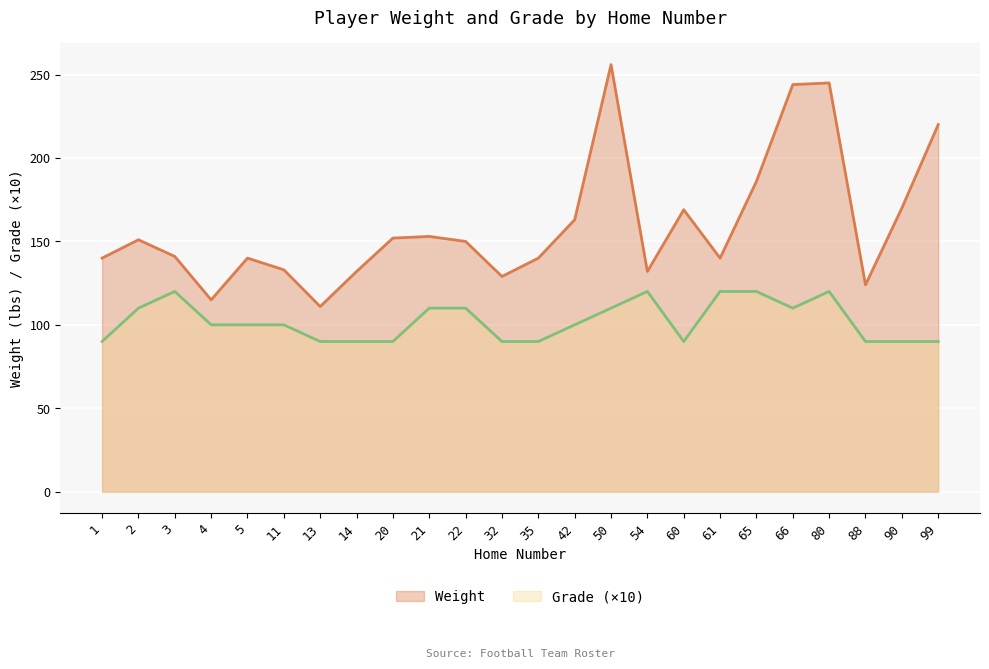

What is the maximum value shown in the chart?

256